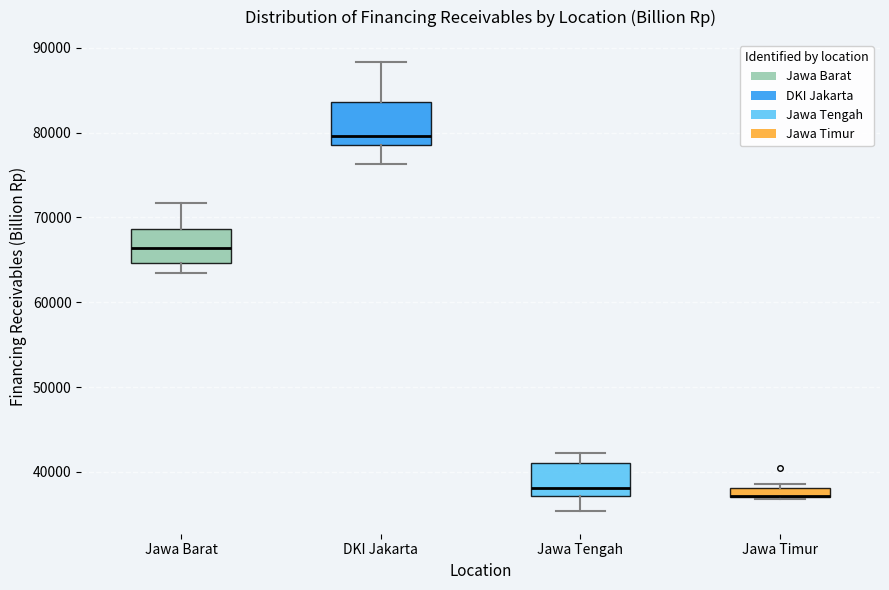

Comparing the boxes themselves (not the whiskers), which one is the tallest?

DKI Jakarta